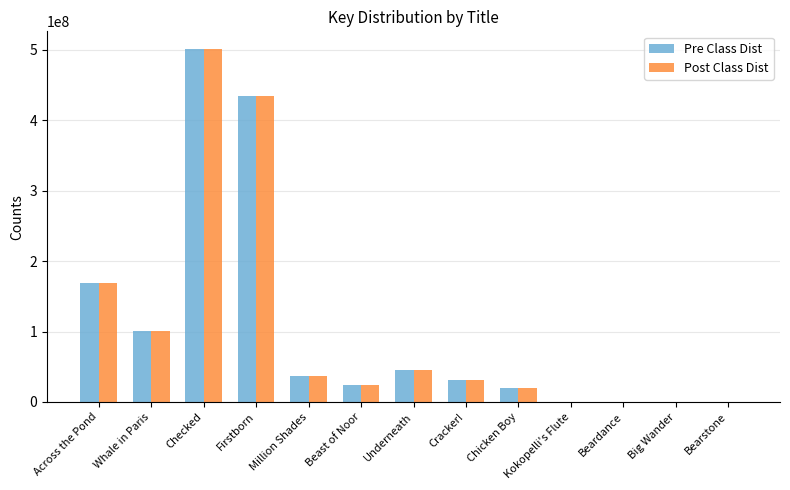

The value of Pre Class Dist at Million Shades is 36552809. True or false?

True